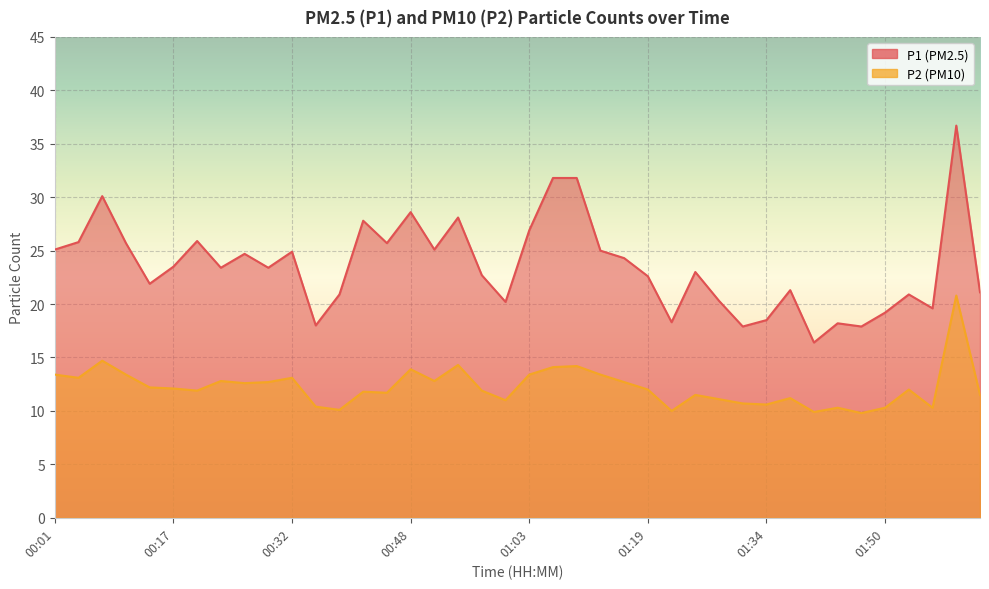

Which series has the largest total across all categories?

P1